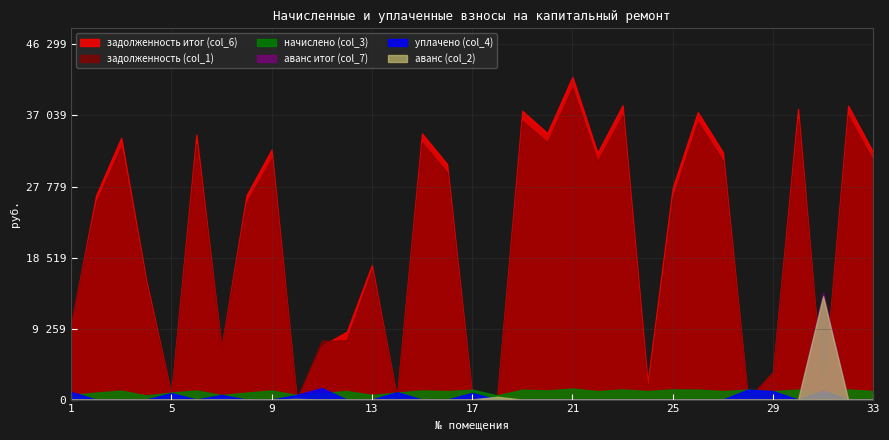

Which series ends up on top after the final intersection of аванс (col_2) and начислено (col_3)?

начислено (col_3)